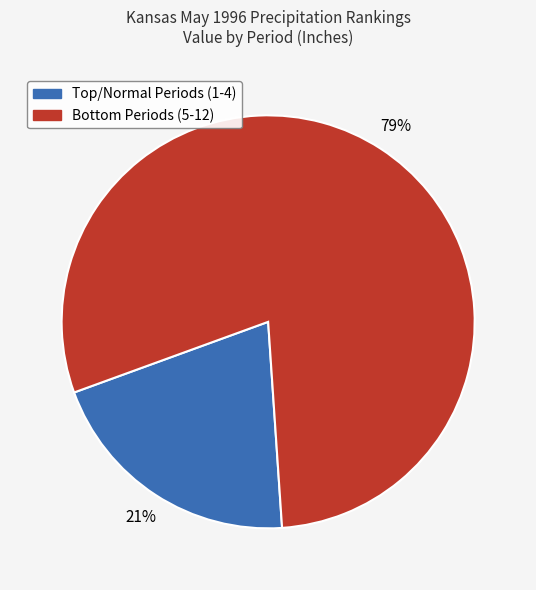

To the nearest percent, what is the average slice percentage?

50%